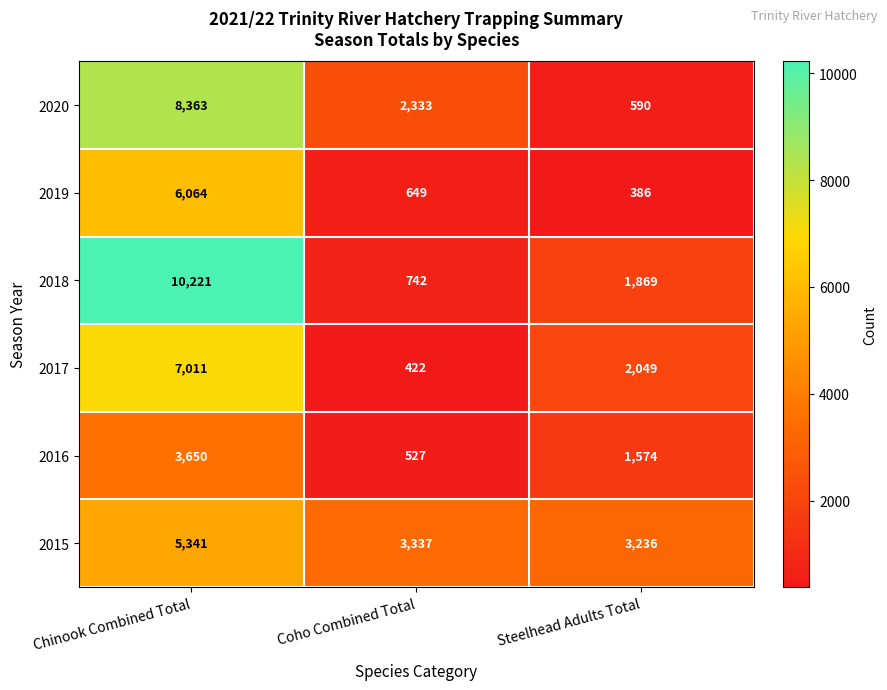

What is the difference between the second highest and minimum values in the 2017 series?

1627